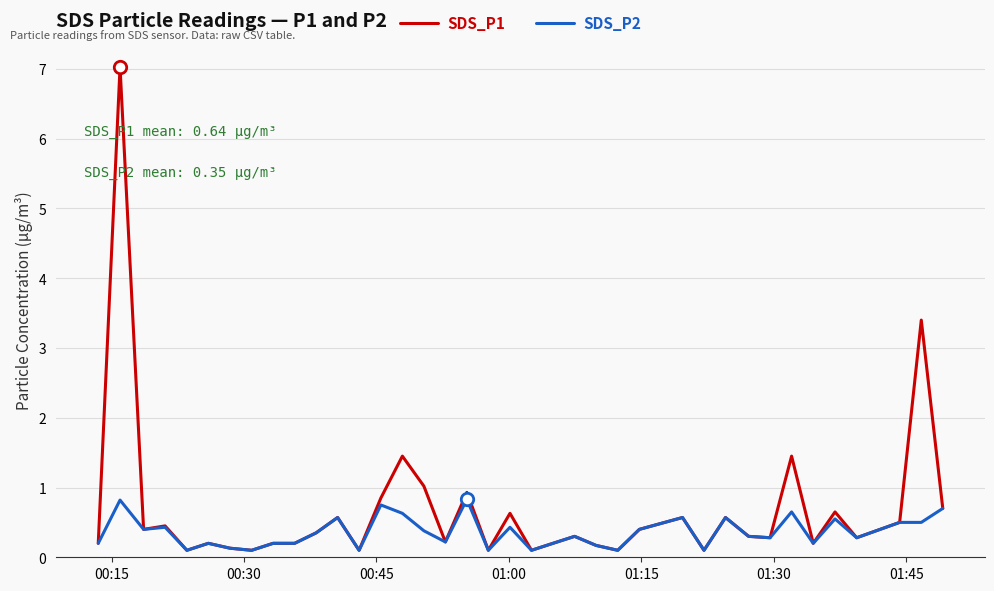

What are all the series names shown in the legend?

SDS_P1, SDS_P2